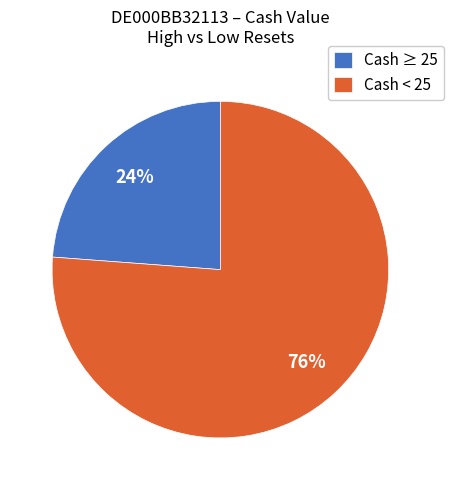

Rank the categories by value from lowest to highest.

Cash ≥ 25, Cash < 25